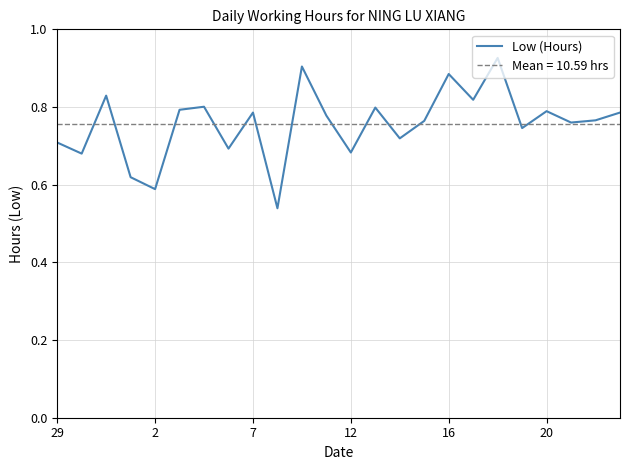

How many interior local valleys (lower than both neighbors) does the data have?

9